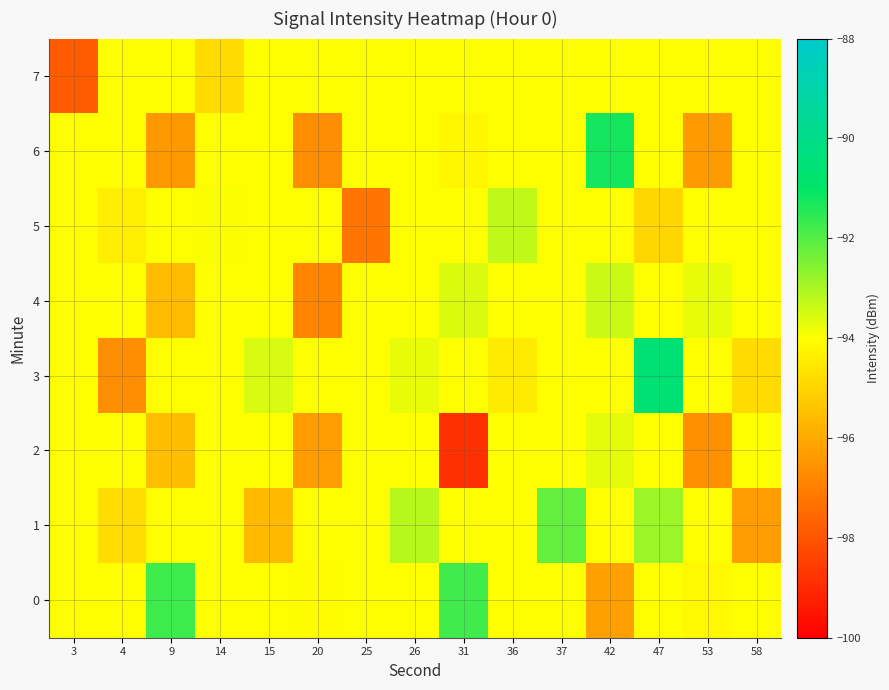

How many series are shown in this chart?

8